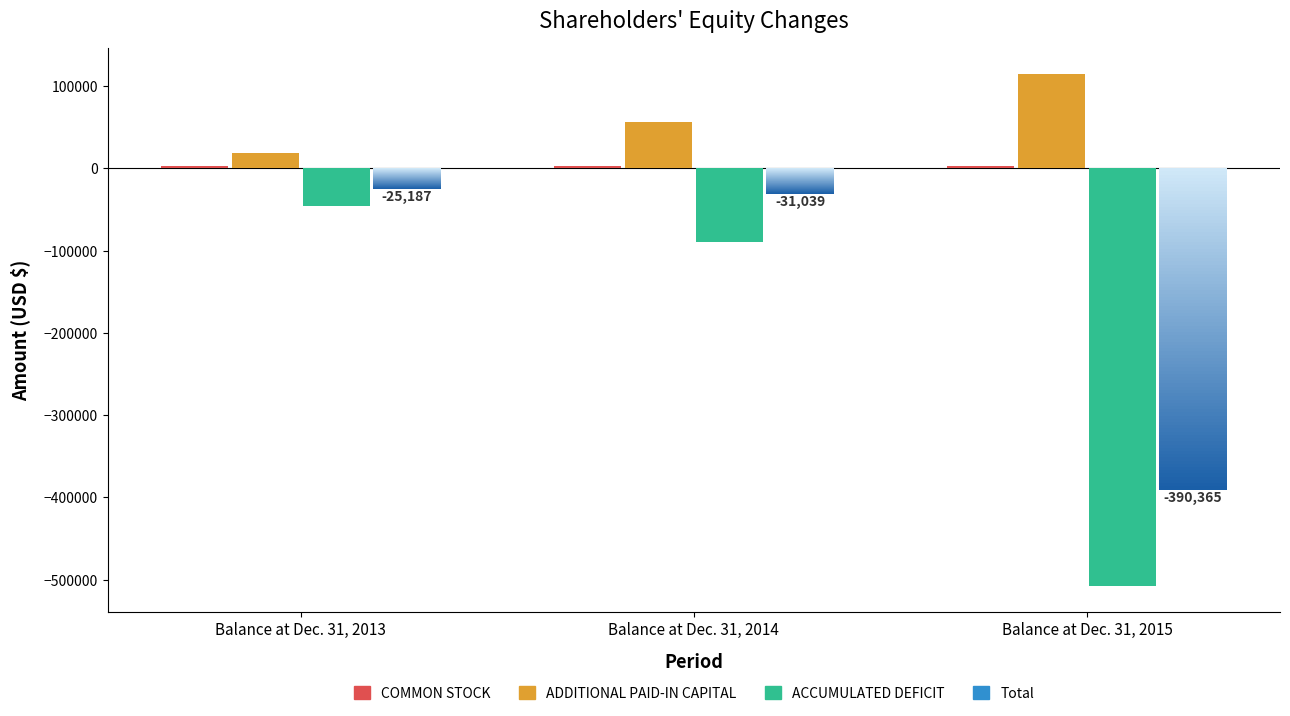

The ACCUMULATED DEFICIT series shows -90205 at Balance at Dec. 31, 2014. True or false?

True